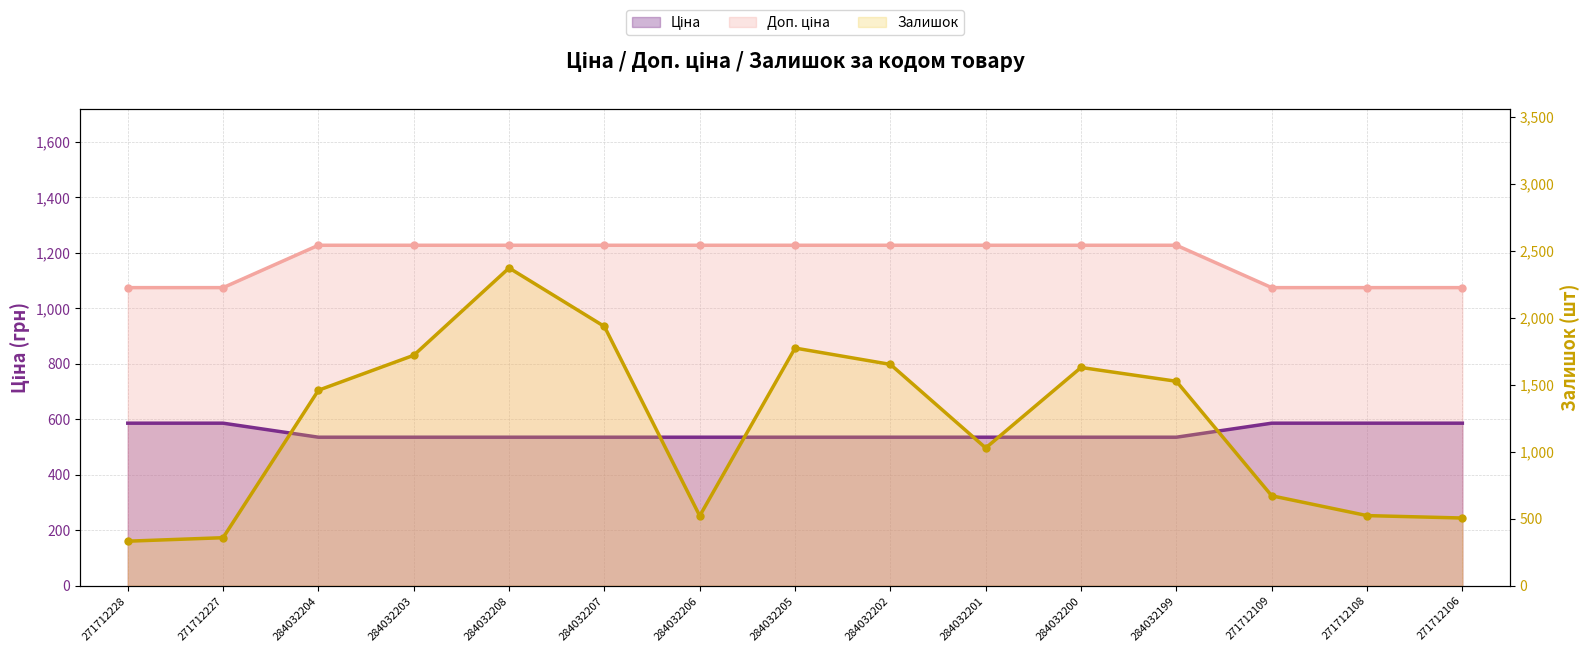

At which label does Ціна reach its peak?

271712228